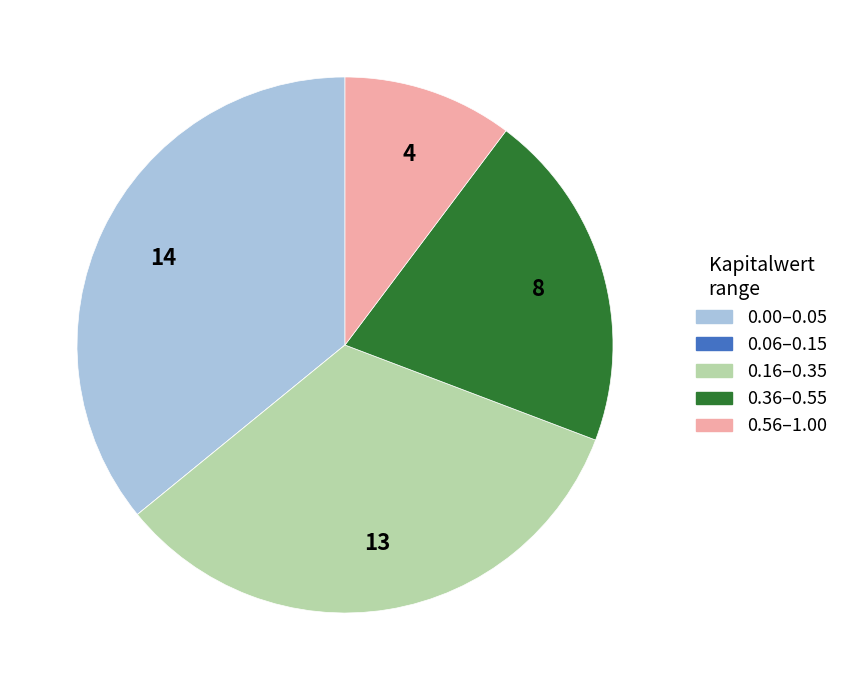

Is there any slice that represents more than half of the pie?

No